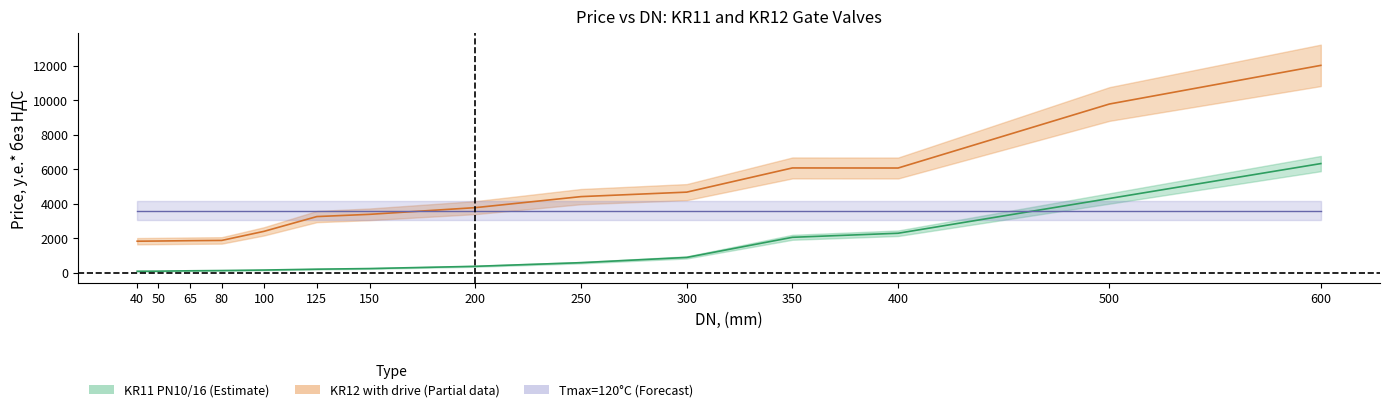

The value of KR11 (PN10/16) Price at 100 is 153.4. True or false?

True